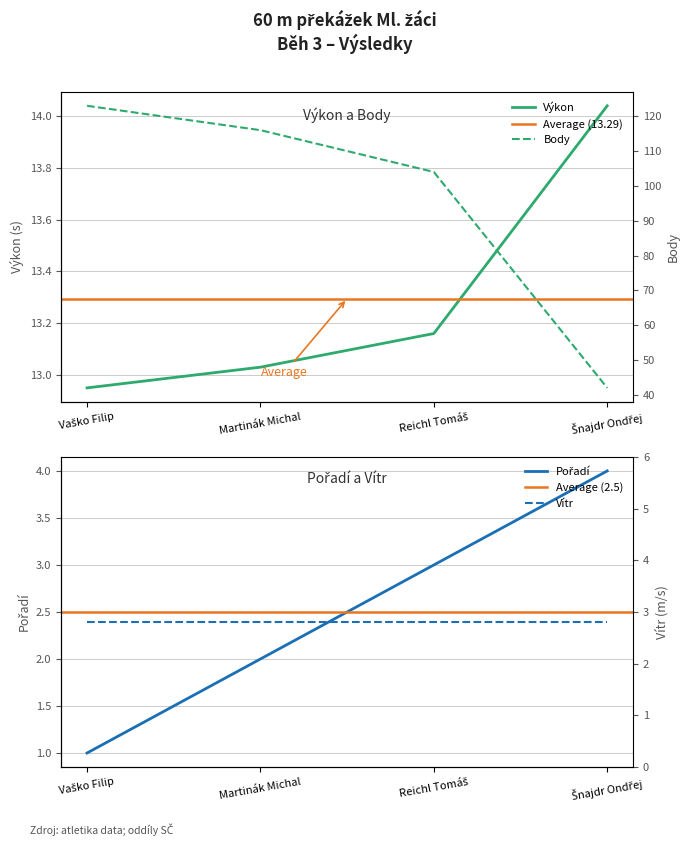

Reading left to right, extract all data points from this chart.

Pořadí: 1.0	2.0	3.0	4.0
Výkon: 12.9	13.0	13.2	14.0
Body: 123.0	116.0	104.0	42.0